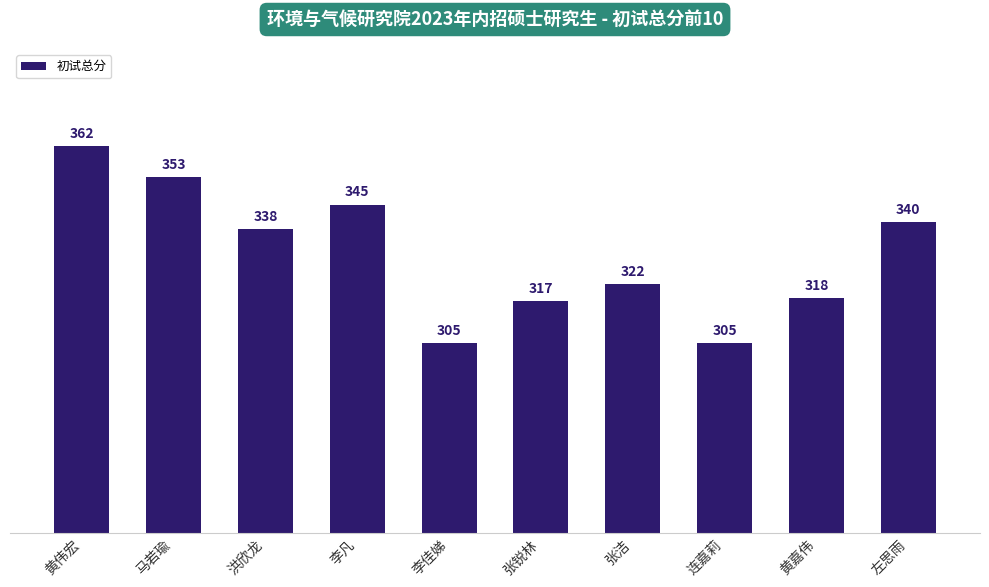

What is the label of the 9th bar from the left?

黄嘉伟